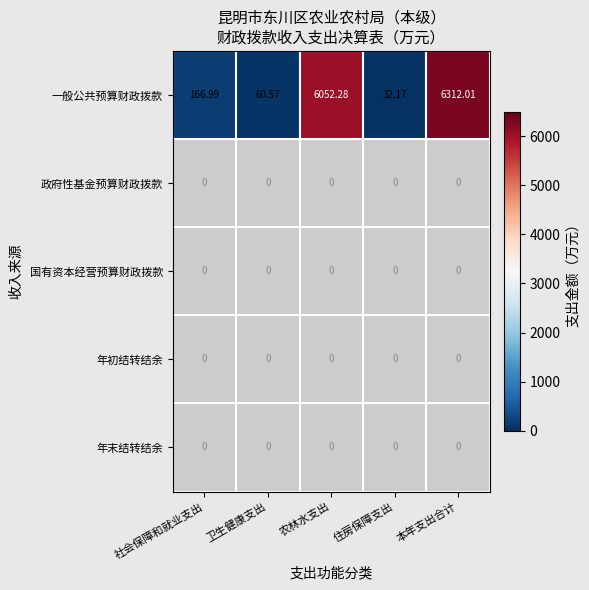

Which category has the lowest value in the 一般公共预算财政拨款 series?

住房保障支出